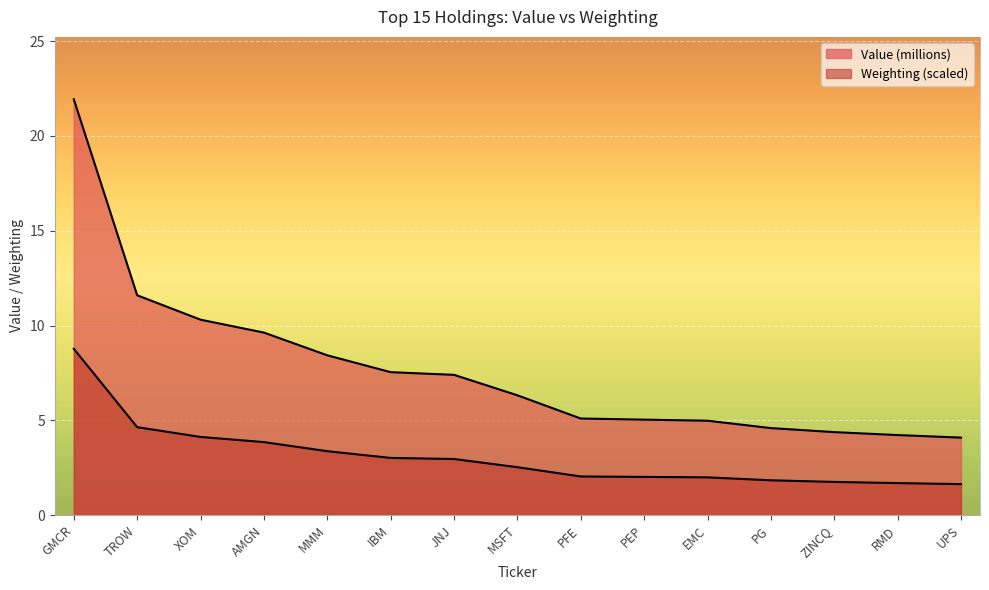

Which series changed the most between GMCR and MMM?

Value (millions)